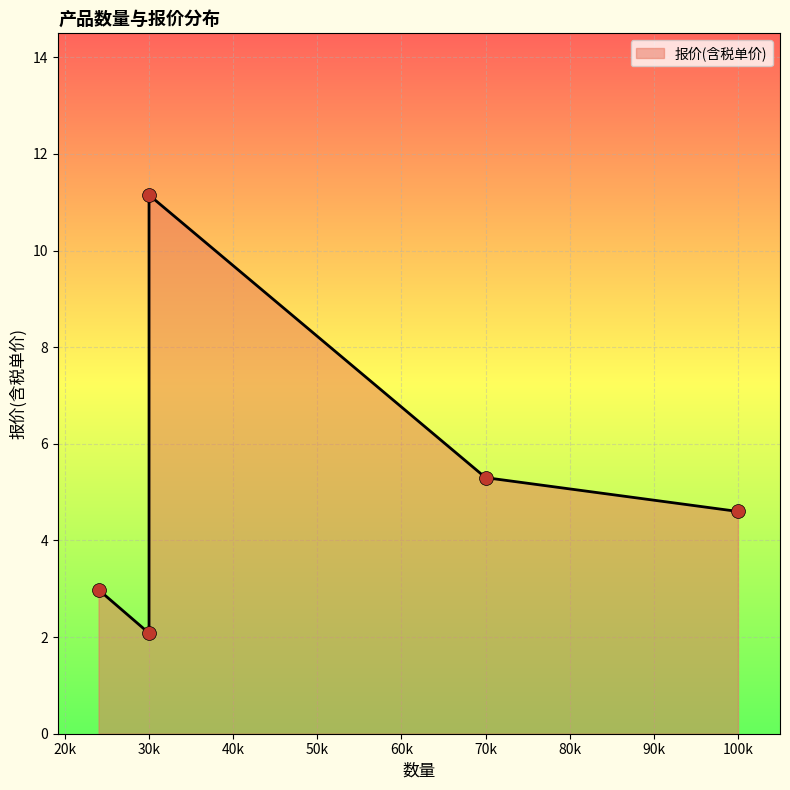

What is the change in value from L号飞机盒
(30000) to 牛皮纸本色加强瓦楞盒（S）
(30000)?

-9.1